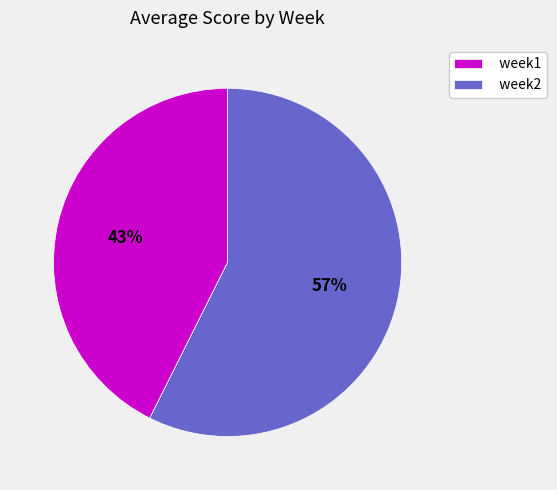

Between week1 and week2, which is larger?

week2